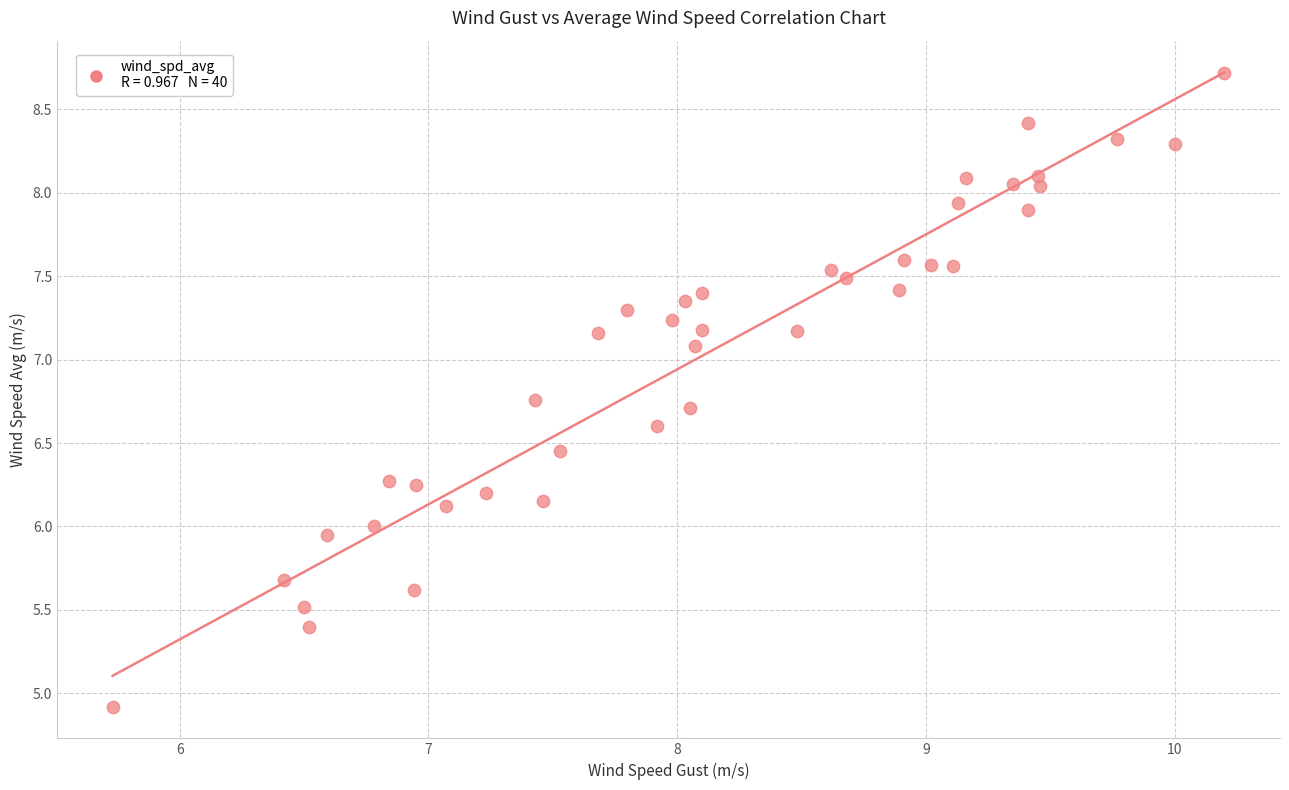

What is the range of Y values (max minus min)?

3.8